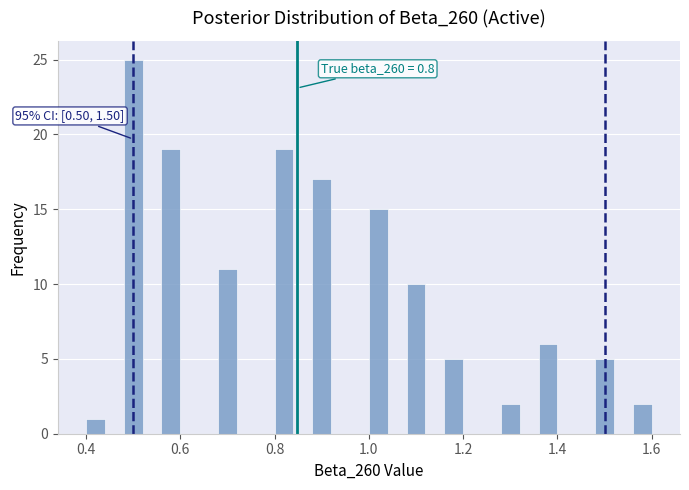

Read against the x-axis, roughly where is the centre of the tallest bar?

0.50